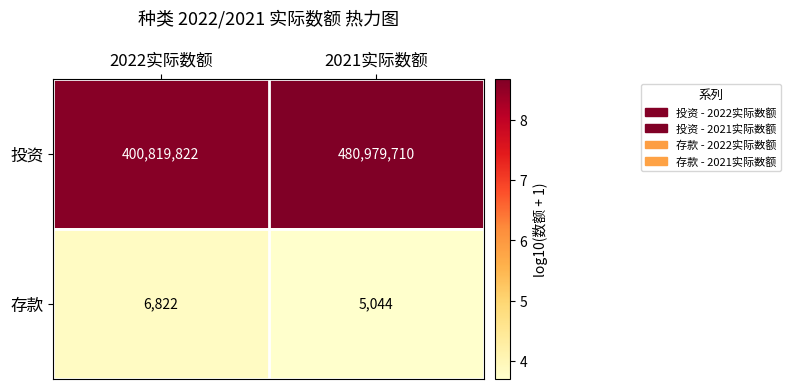

Between 2022实际数额 and 2021实际数额, which series saw the biggest shift?

投资